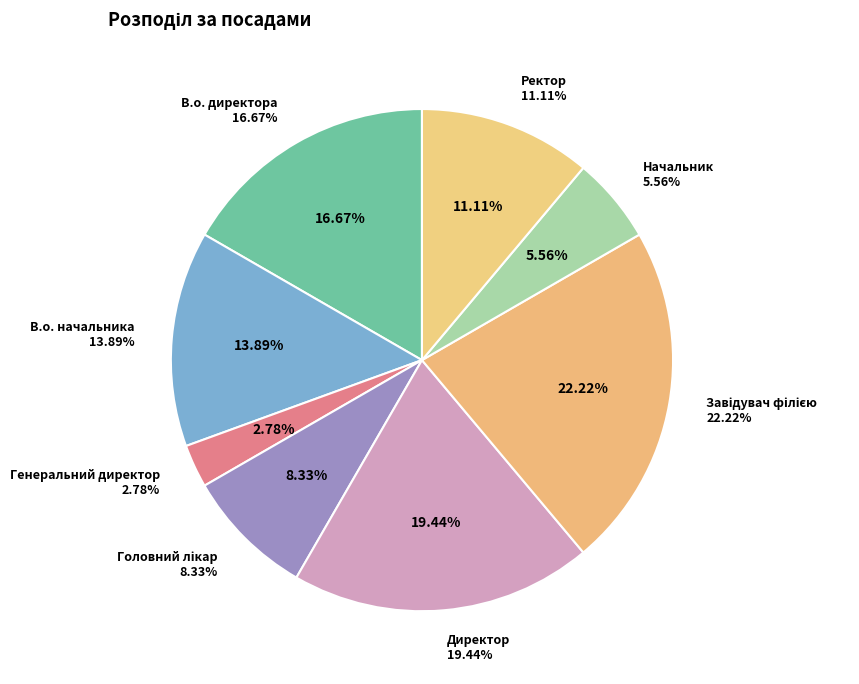

To the nearest percent, what is the average slice percentage?

12%